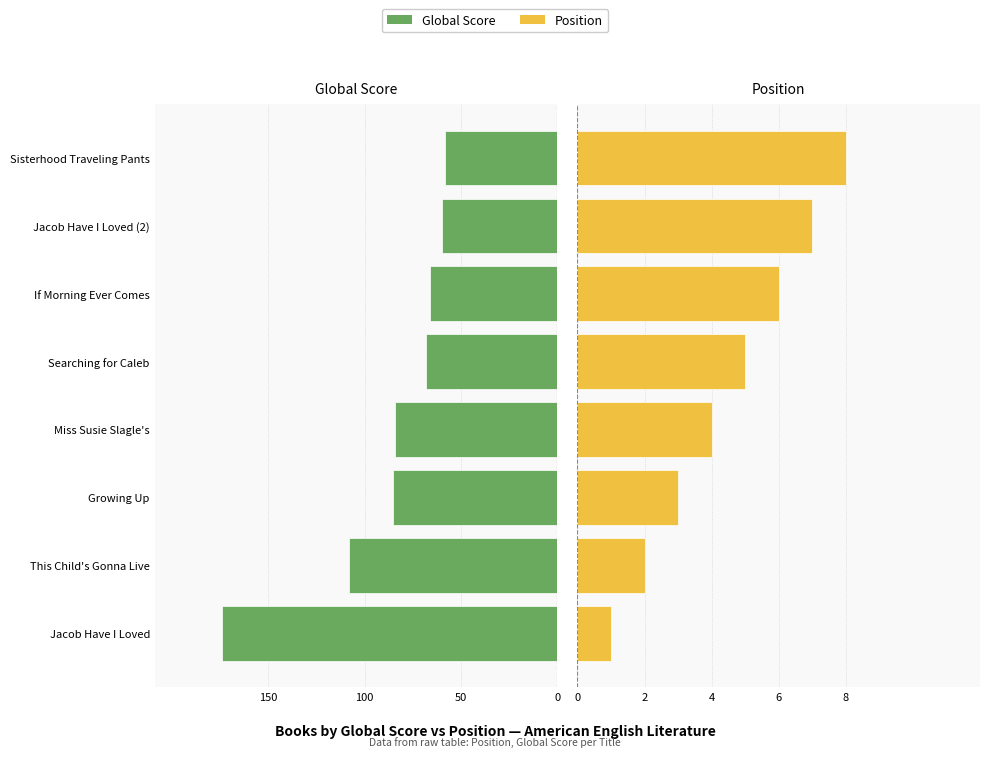

How many bars are there in total?

16